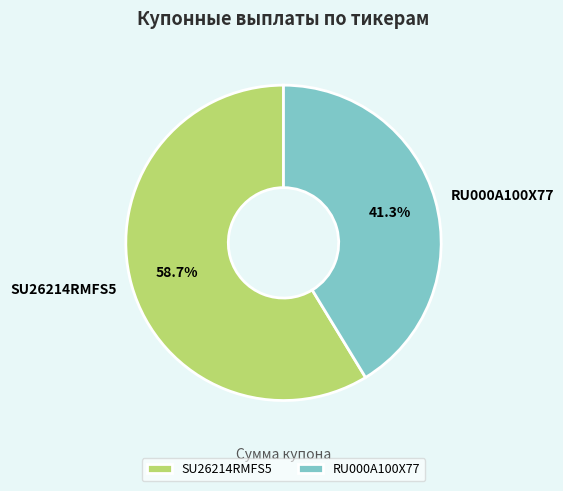

Which category has the smallest portion of the pie?

RU000A100X77